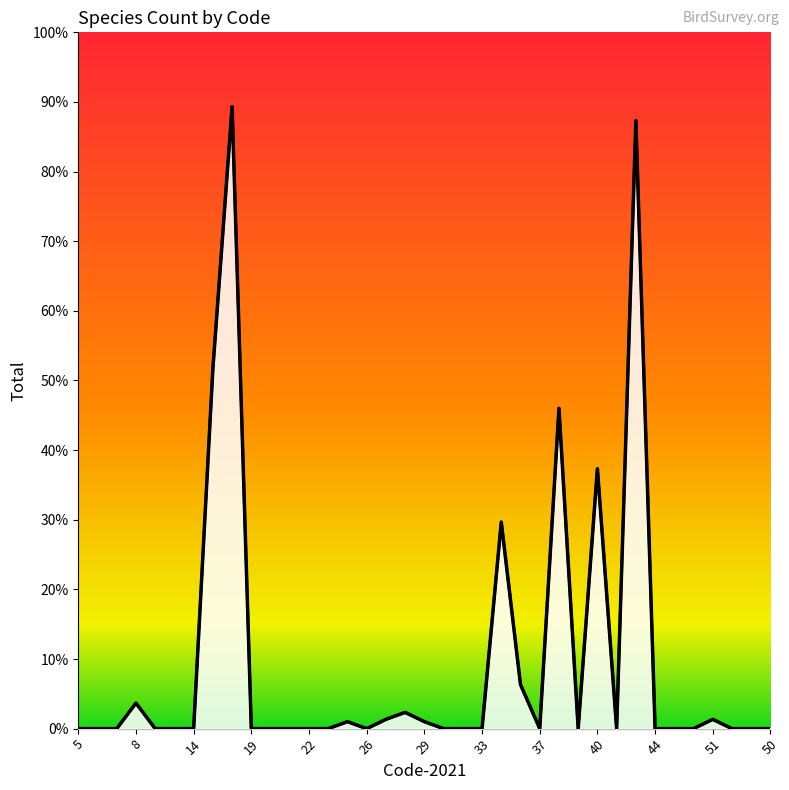

Which has a higher value, 22 or 32?

22